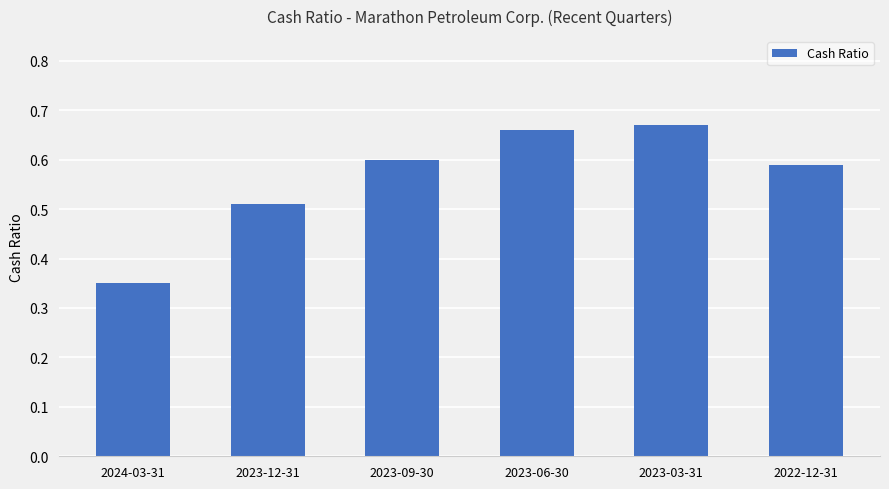

How many bars are there in total?

6